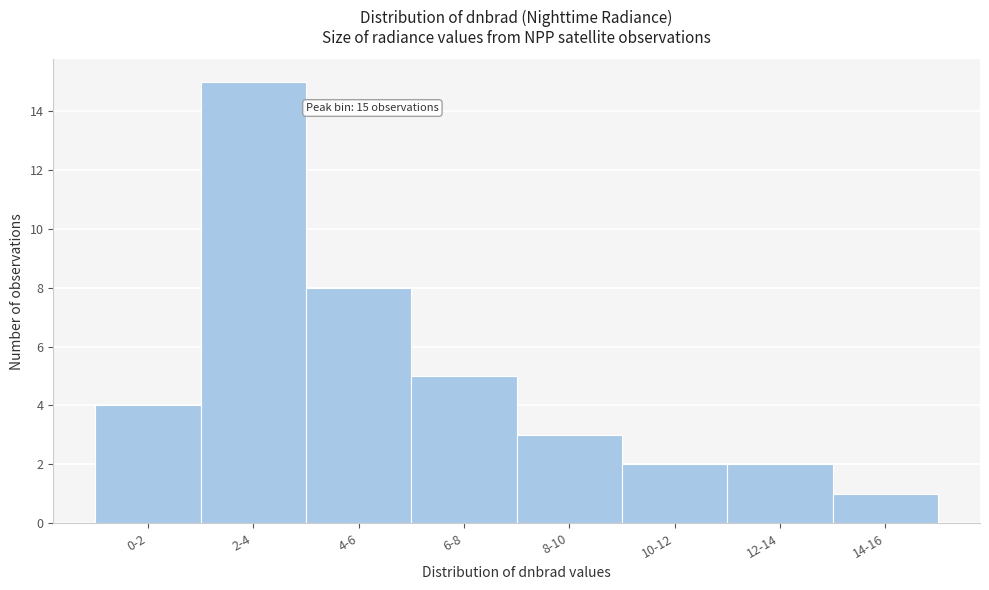

Reading left to right, what are all the values shown in this chart?

4	15	8	5	3	2	2	1